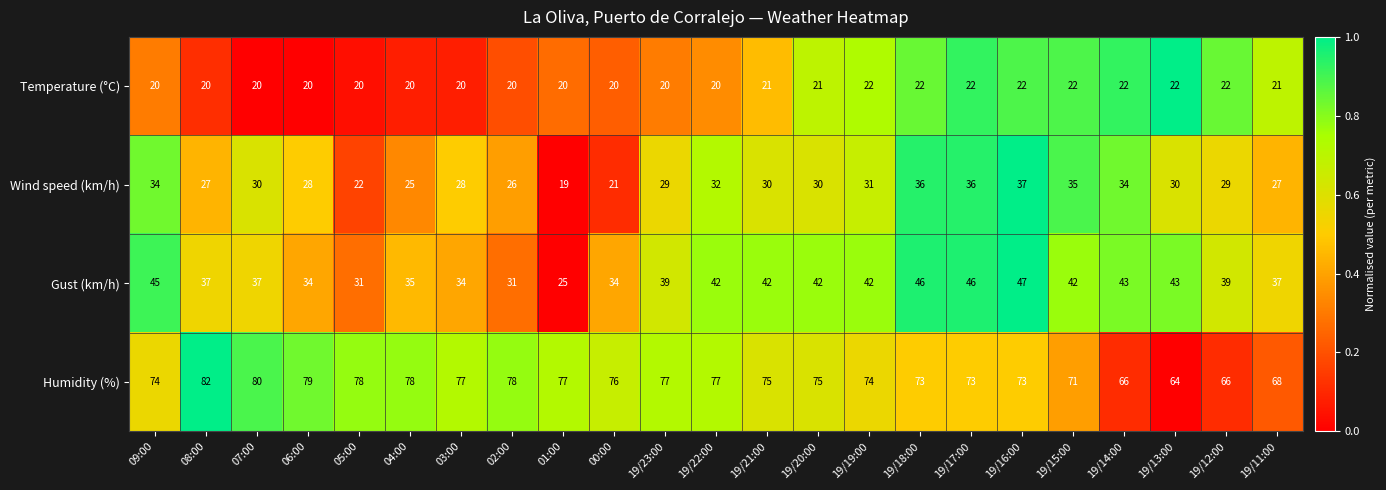

What is the minimum value for Wind speed (km/h)?

19